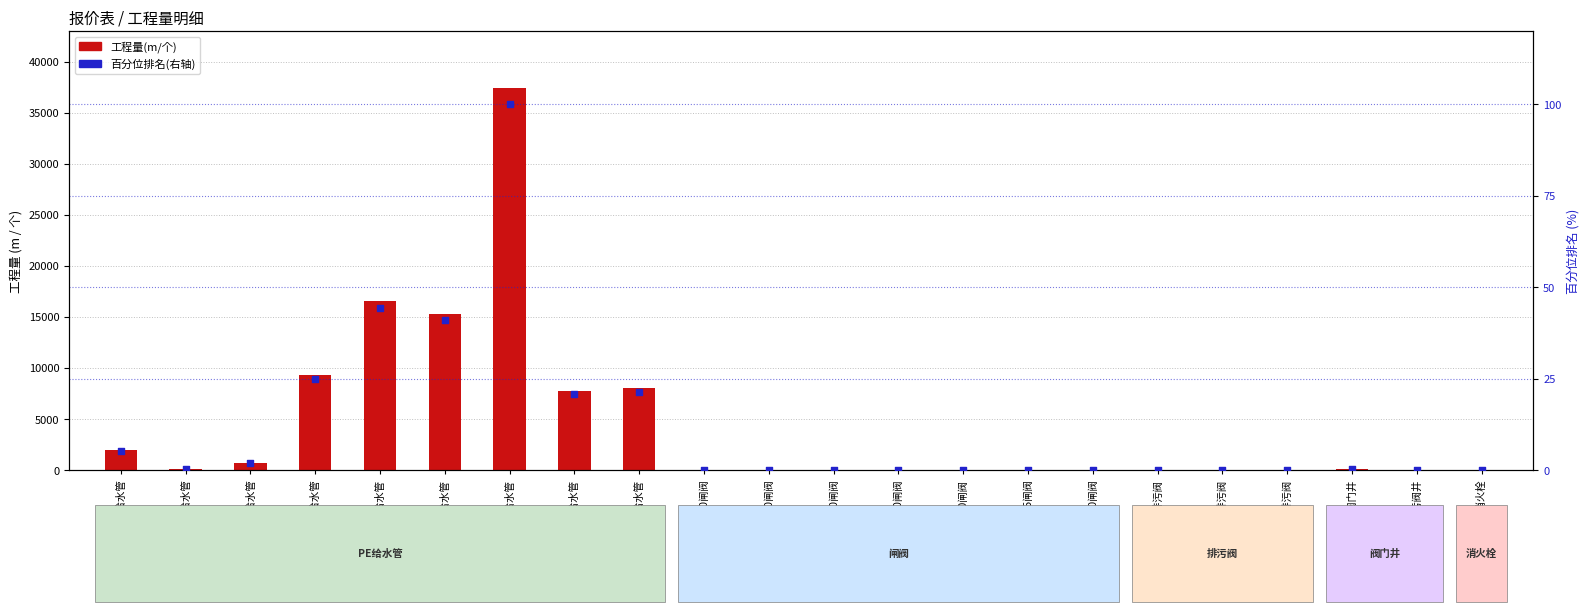

Which series has the largest total across all categories?

工程量(m/个)